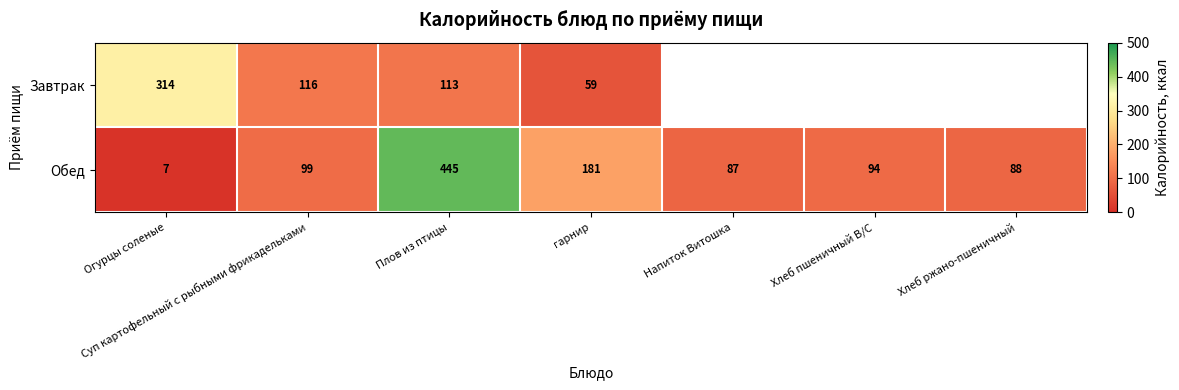

Is the value of Обед at Напиток Витошка greater than the value of Завтрак at Плов из птицы?

No